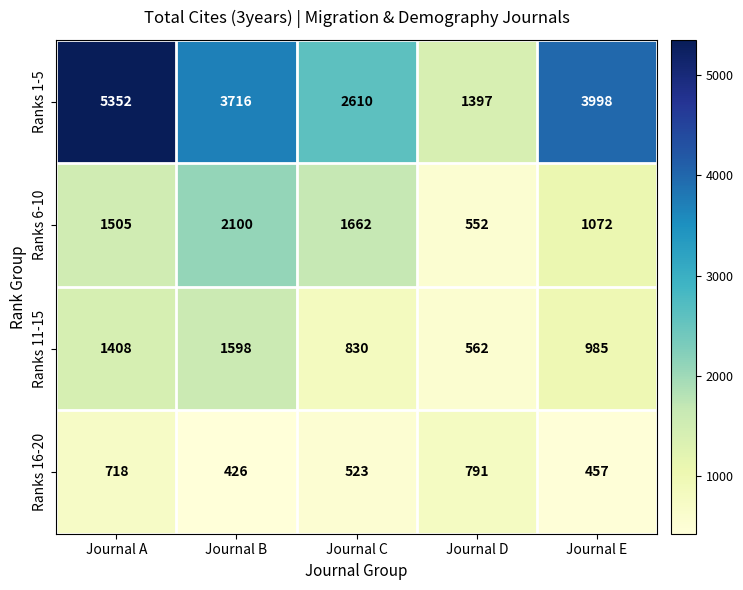

Where does the Ranks 16-20 series first go above 523?

Journal A